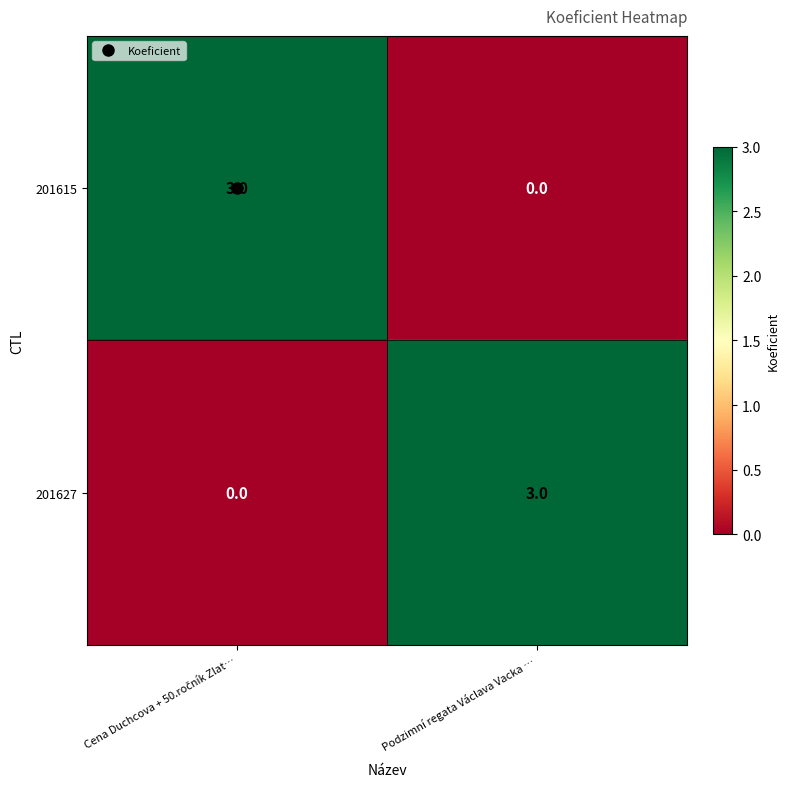

The value of 201627 at Podzimní regata Václava Vacka … is 3. True or false?

True